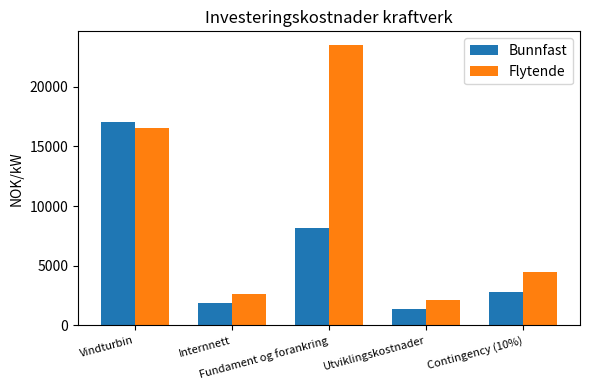

What is the greatest value displayed?

23470.9